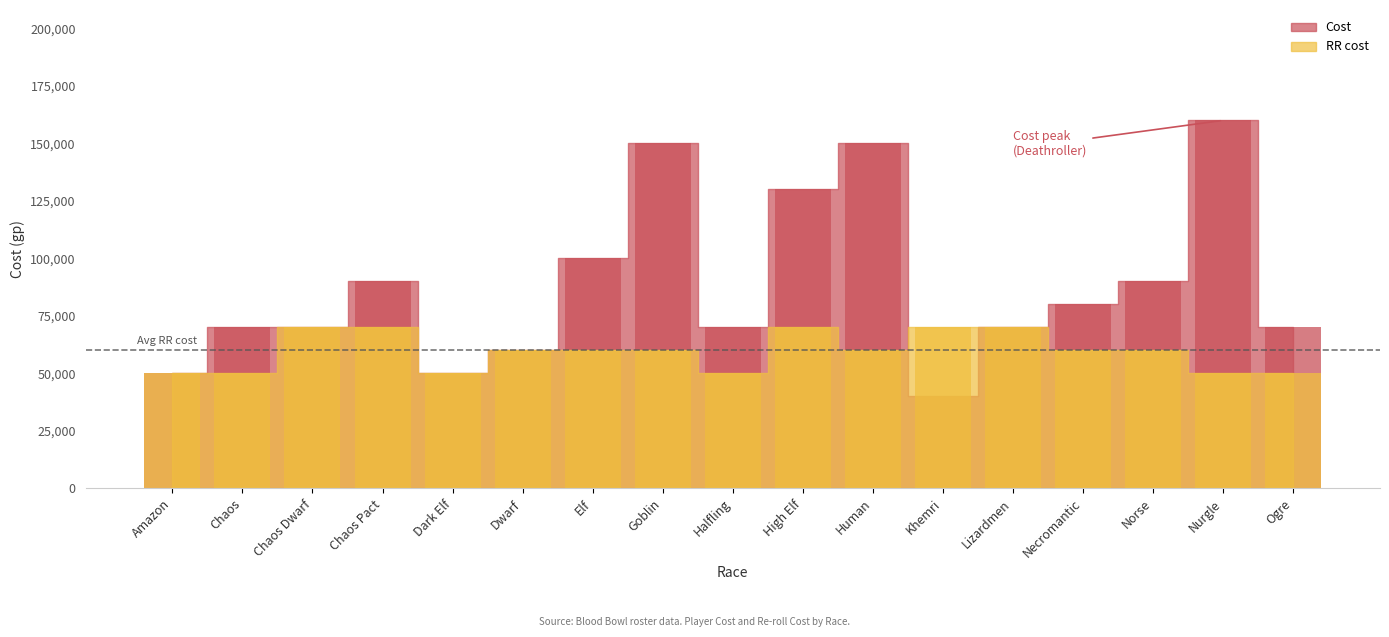

Is the value of Cost at Elf greater than the value of RR cost at Dark Elf?

Yes